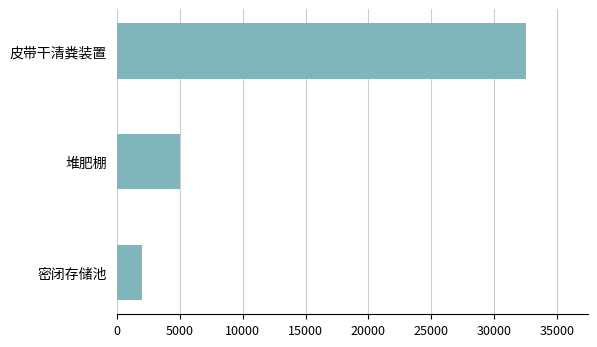

List the labels in order of value, smallest first.

密闭存储池, 堆肥棚, 皮带干清粪装置